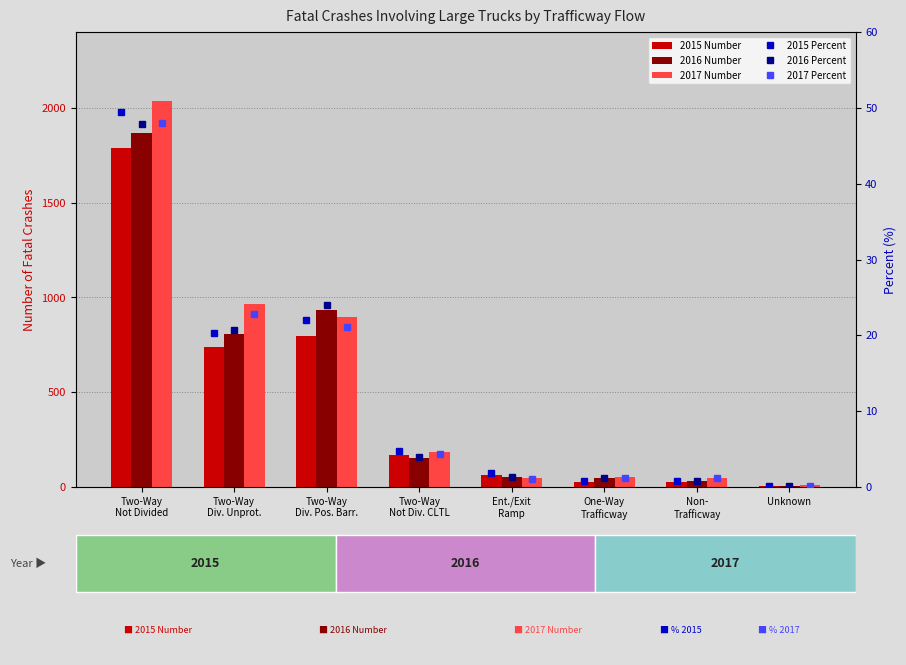

Is the value of 2015 Percent at Unknown greater than the value of 2015 Number at Two-Way
Div. Pos. Barr.?

No